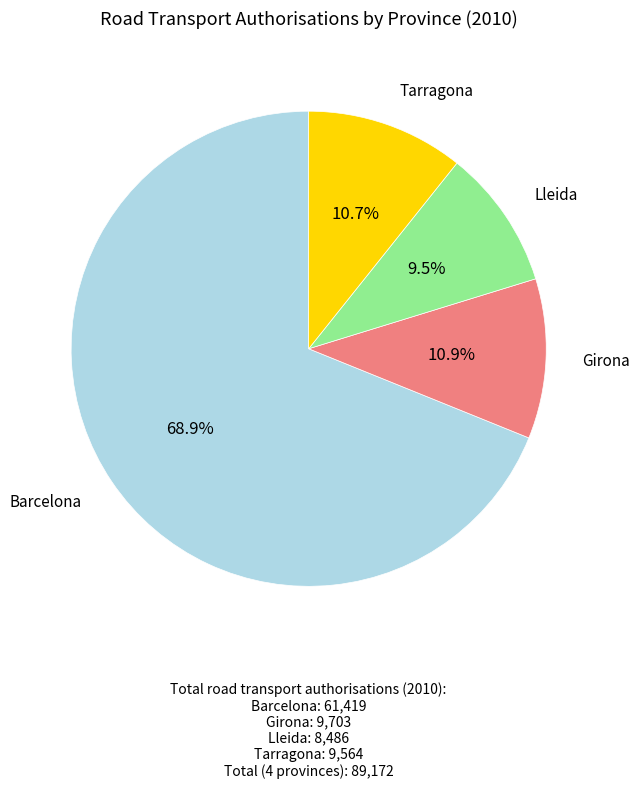

Does any single category account for the majority?

Yes